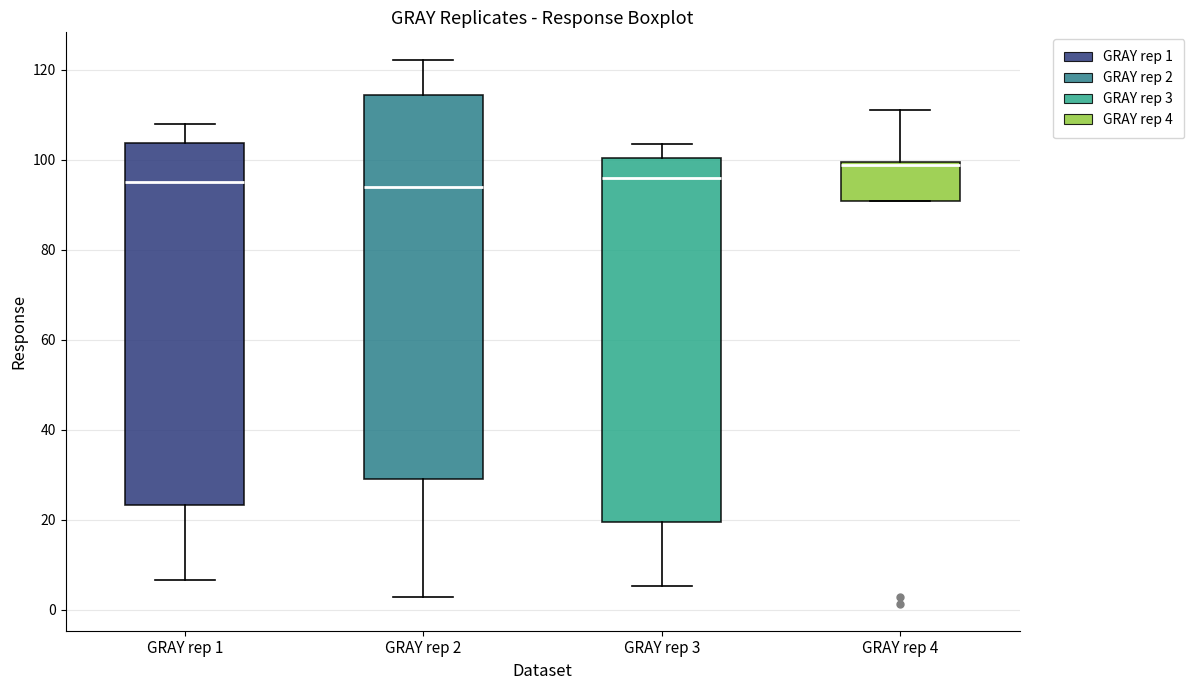

Which box is the tallest, from its lower edge to its upper edge?

GRAY rep 2